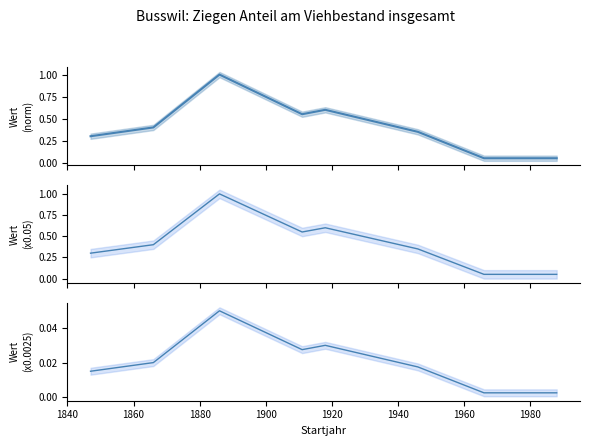

Is it true that Wert (normalized) equals 0.1 at 1920?

False